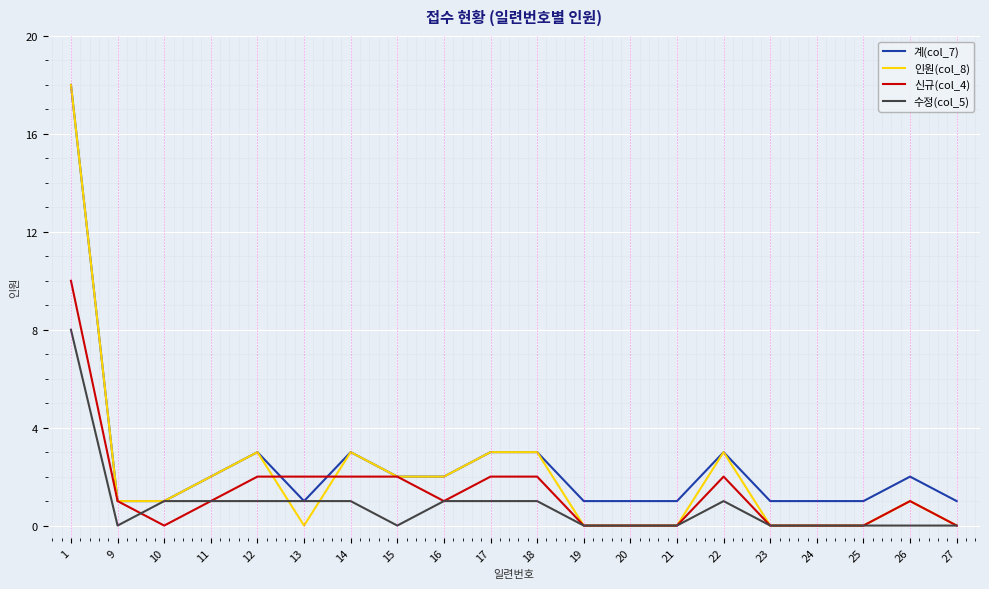

Does the chart have visible grid lines?

Yes